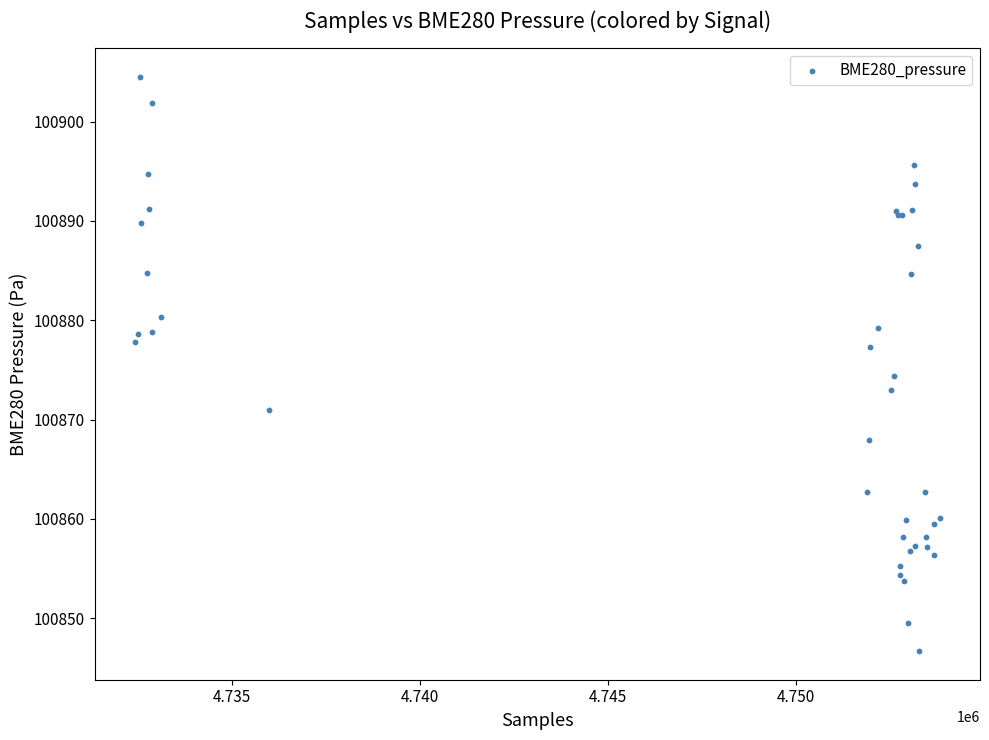

What Y value in the scatter plot is closest to 100875?

100874.3